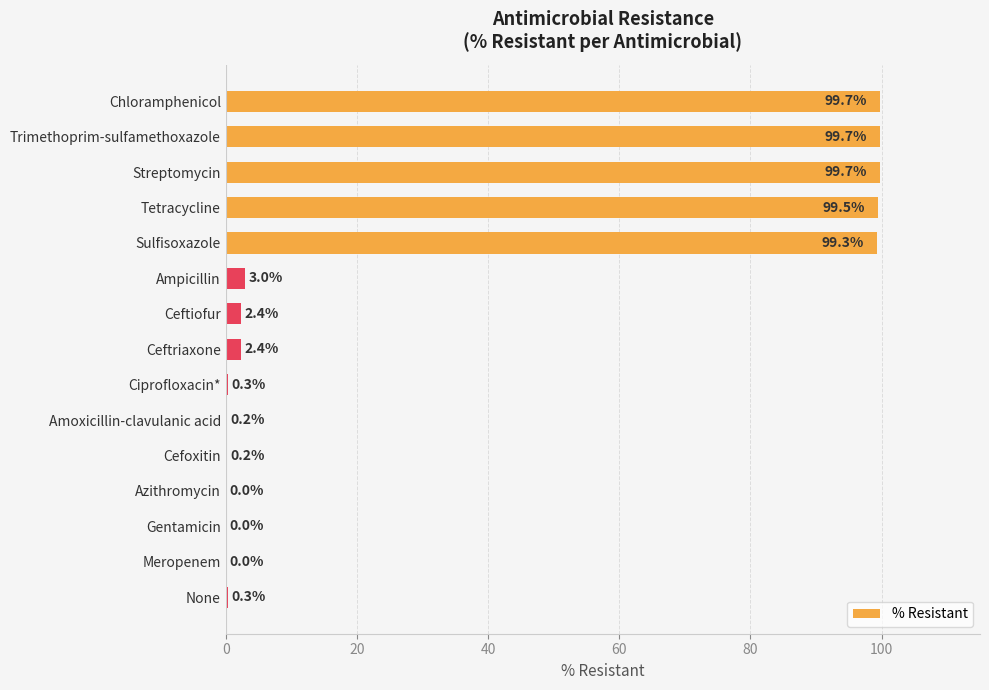

What is the change in value from Sulfisoxazole to Ampicillin?

-96.3